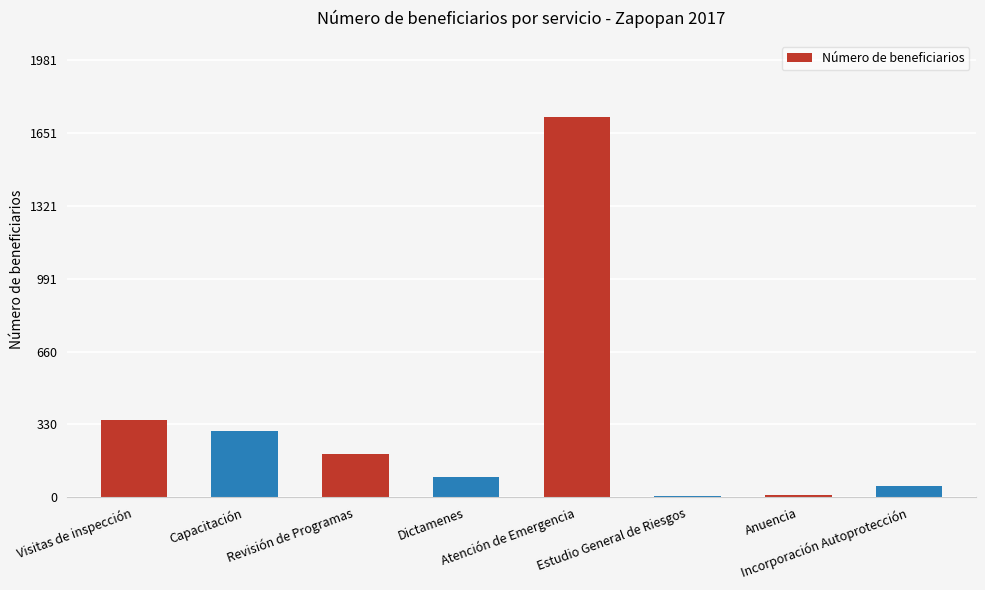

What is the greatest value displayed?

1723